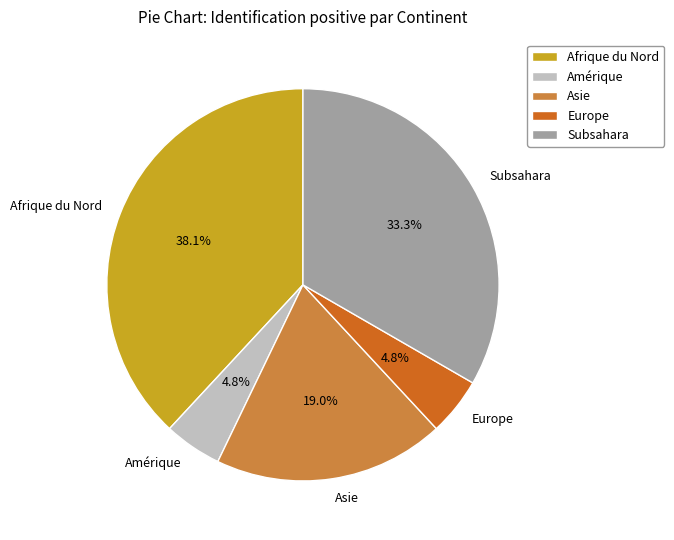

What is the total percentage of Subsahara and Afrique du Nord?

71.4%